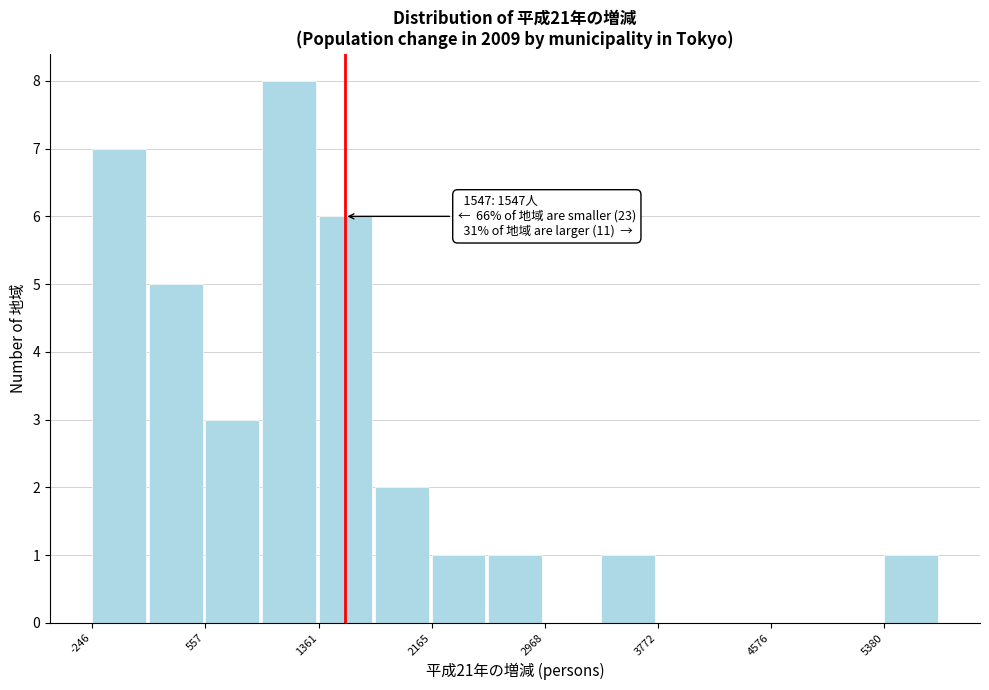

Over which range of the x-axis is the bar tallest?

1000 to 1400